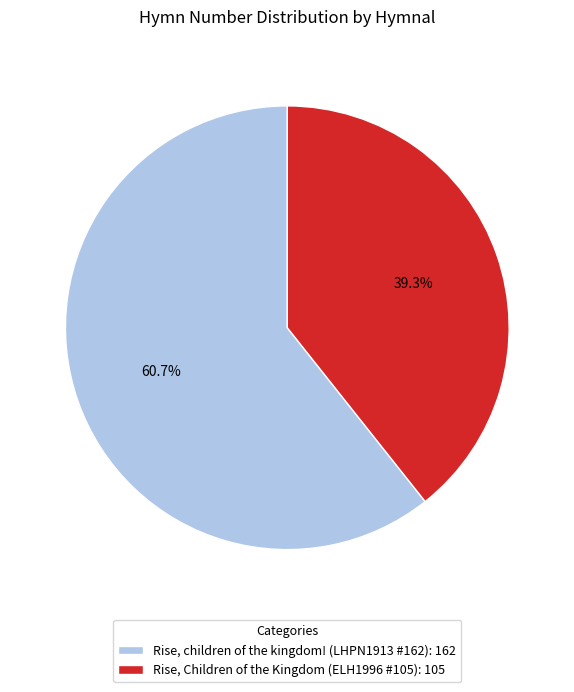

What percentage is NOT represented by Rise, Children of the Kingdom (ELH1996 #105)?

60.7%